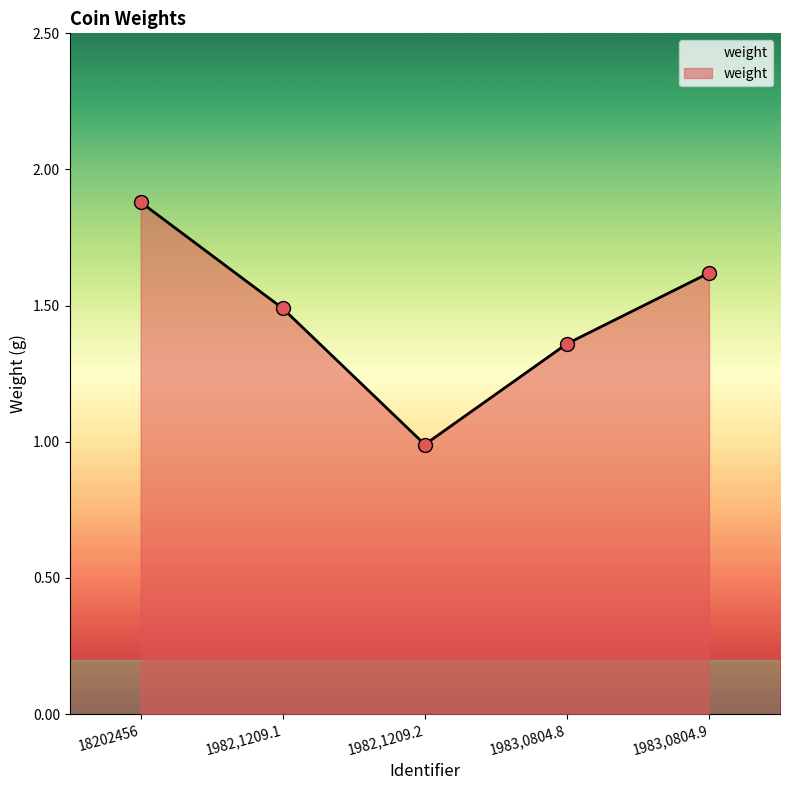

How many points are lower than both their immediate neighbors (excluding endpoints)?

1